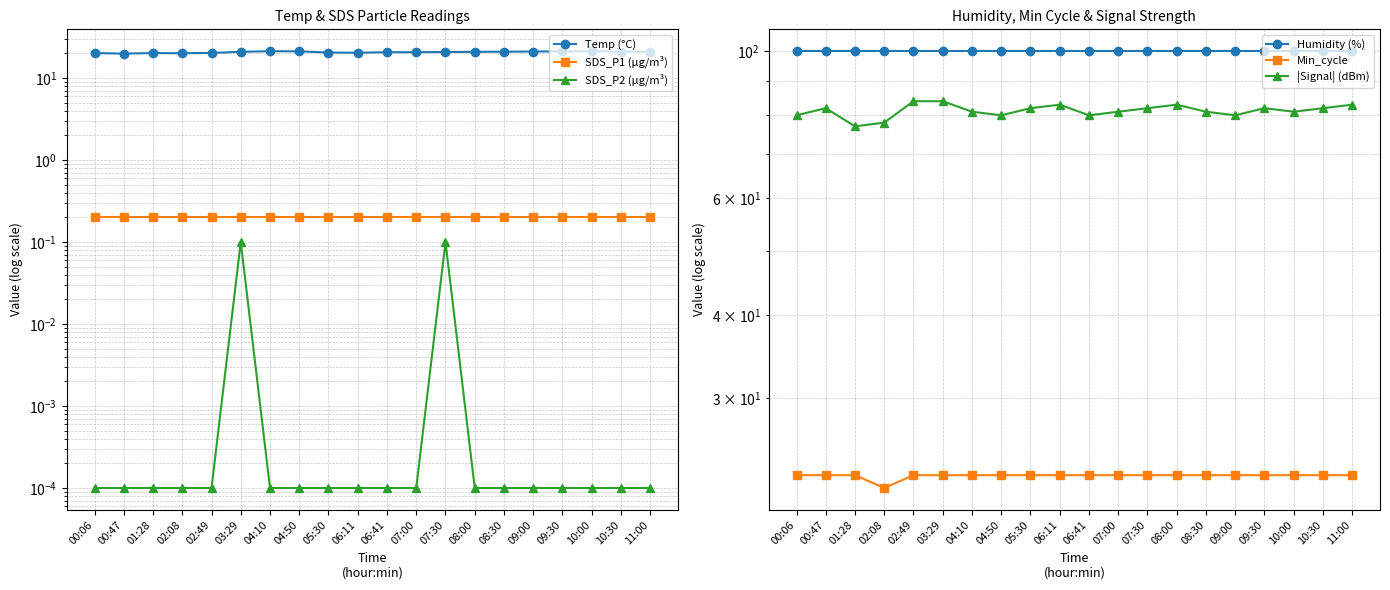

List the series in order of their peak value, lowest first.

SDS_P2 (μg/m³), SDS_P1 (μg/m³), Temp (°C), Min_cycle, |Signal| (dBm), Humidity (%)